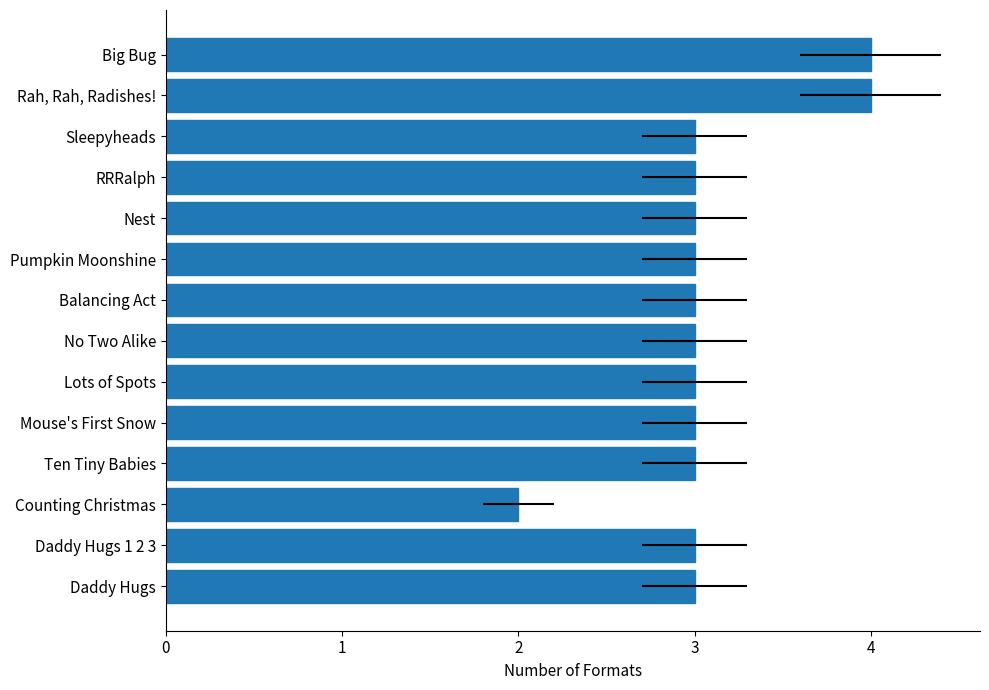

How many values are below 3?

1